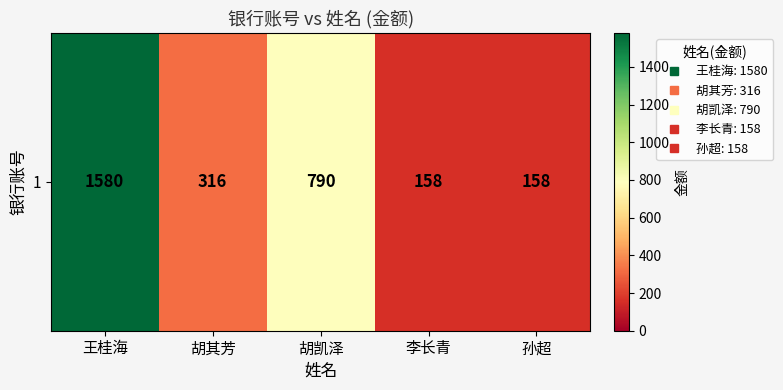

The chart shows a value of 158 at 李长青. True or false?

True